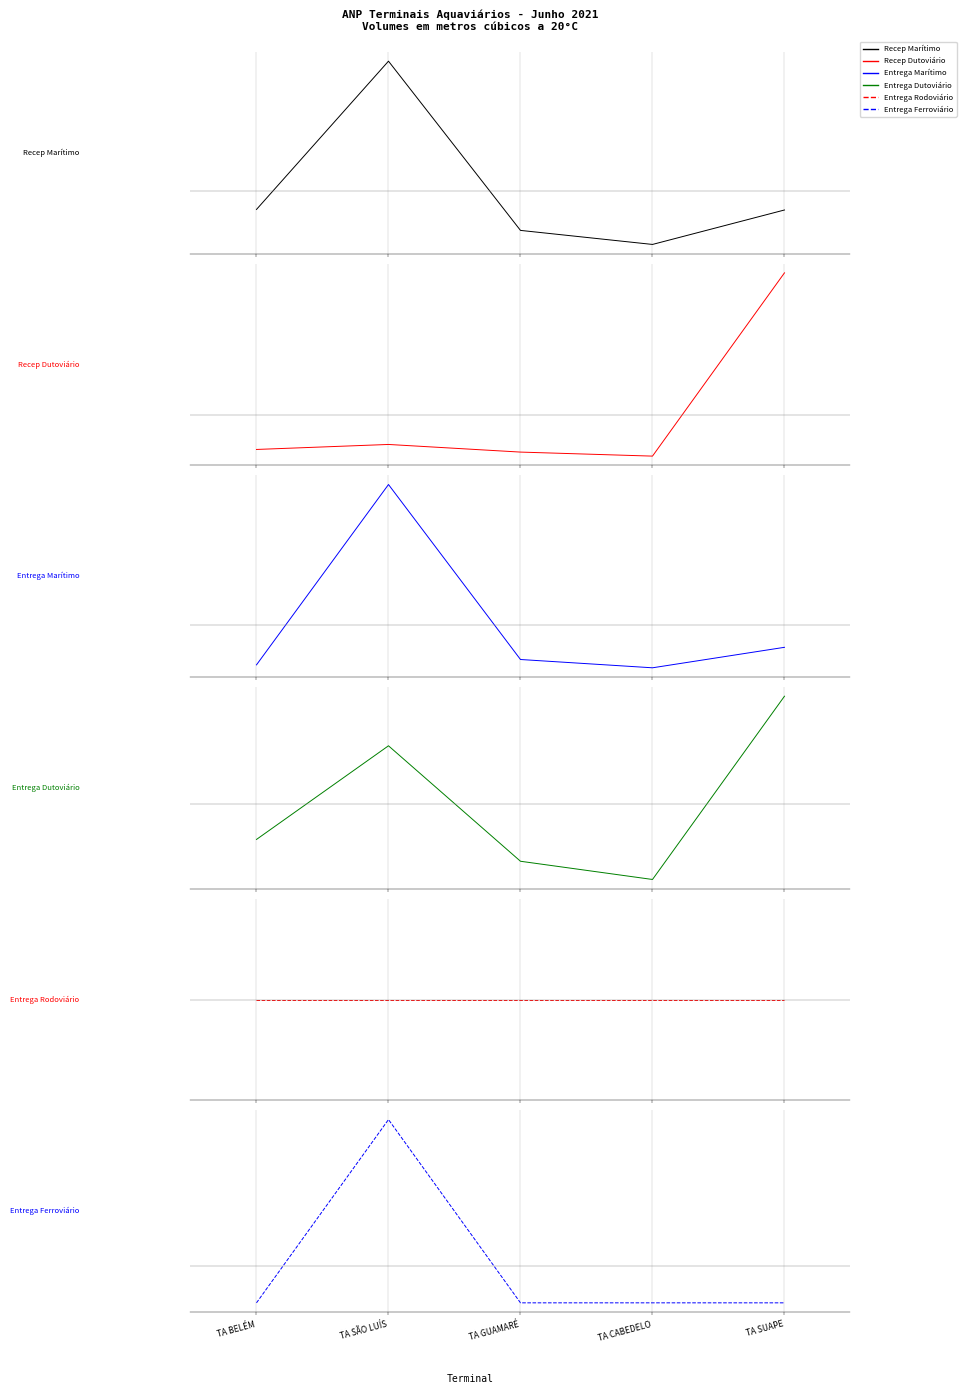

Is the value of Entrega Rodoviário at TA SÃO LUÍS greater than the value of Entrega Dutoviário at TA GUAMARÉ?

Yes